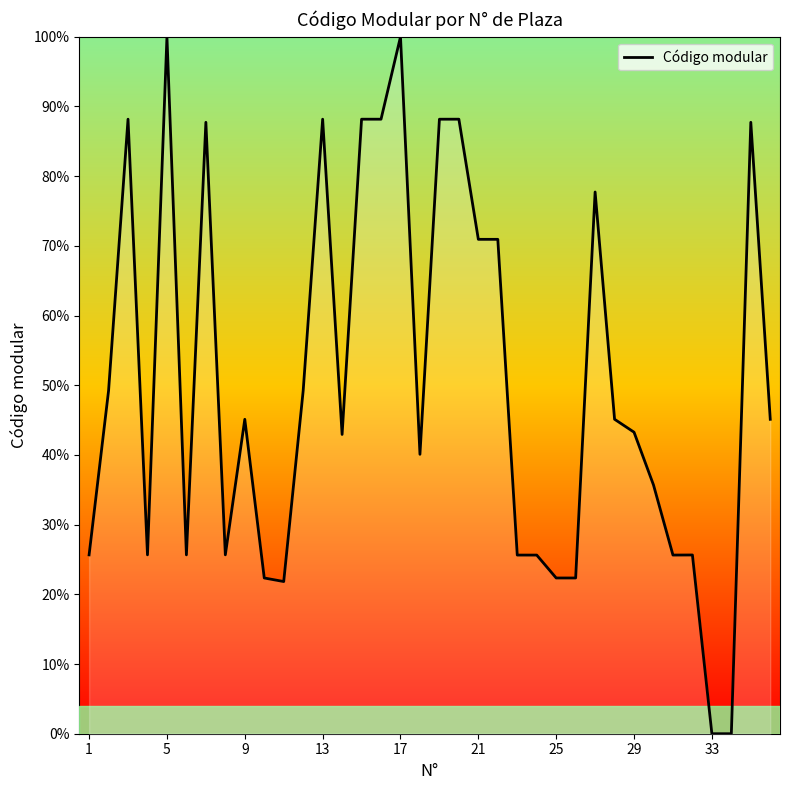

What is the greatest value displayed?

100.0